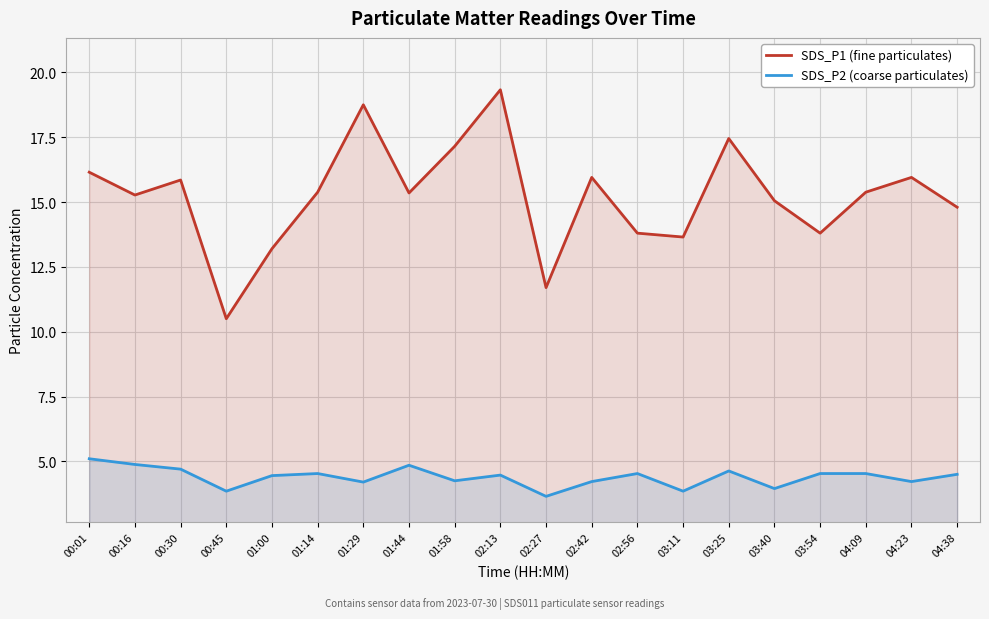

At which label is SDS_P1 (fine particulates) closest to 14?

02:56